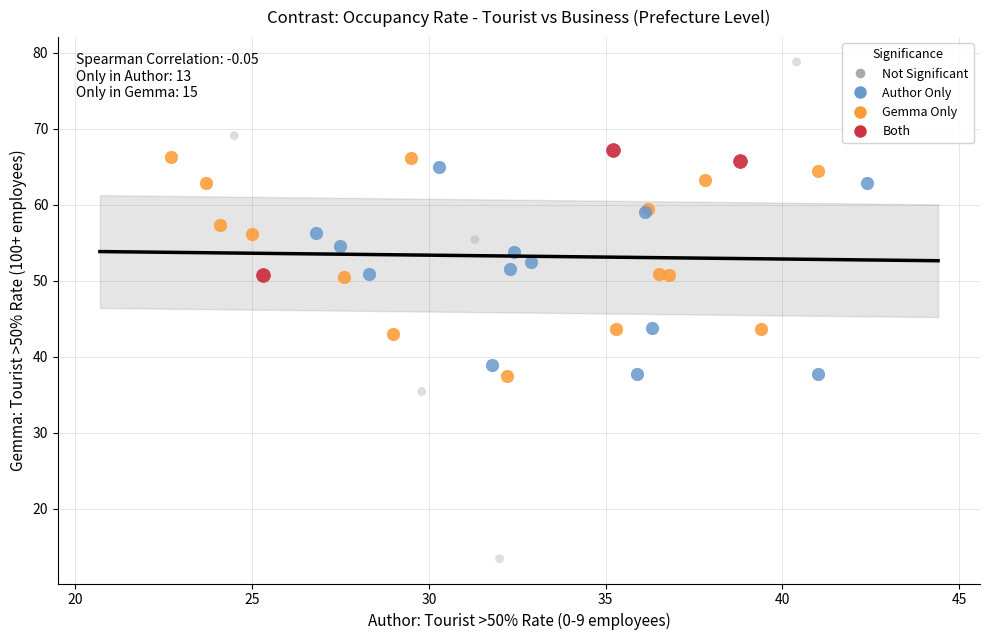

Which series has the widest spread of Y values?

Not Significant